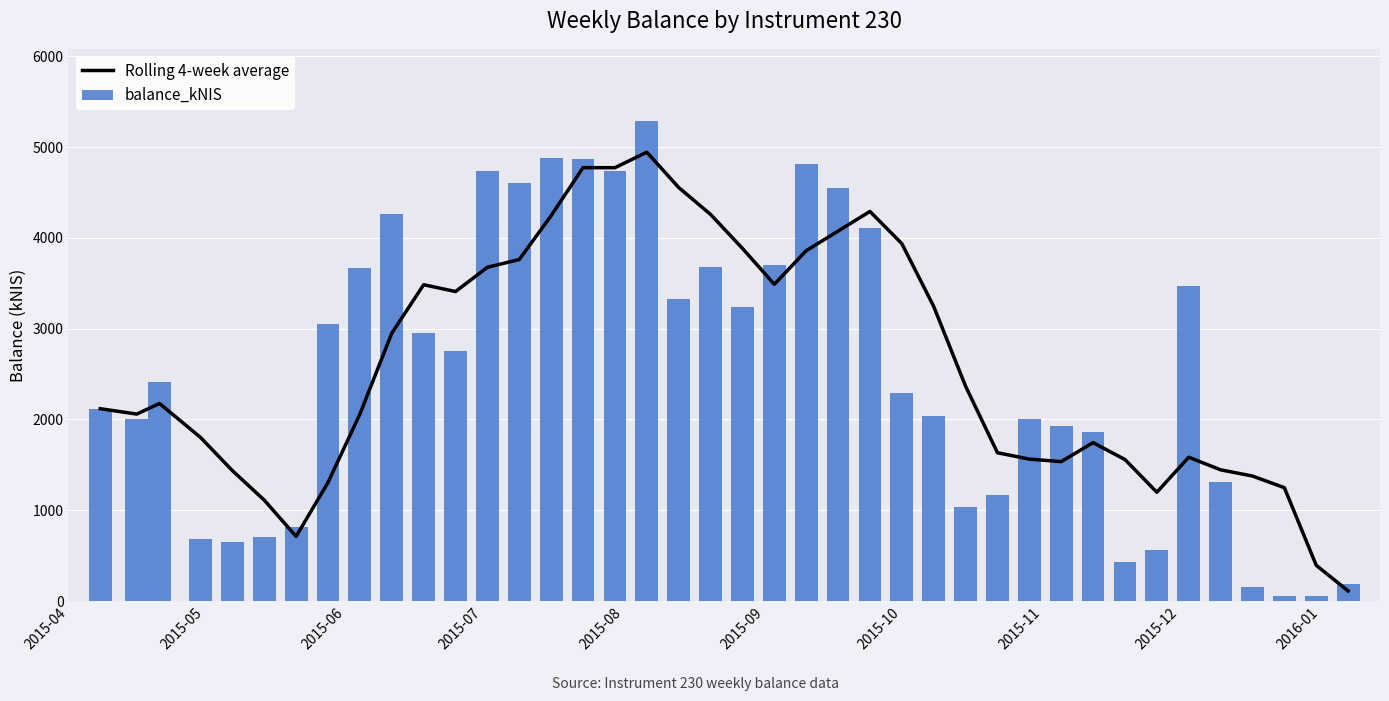

What is the difference between the maximum and second lowest values in the balance_kNIS series?

5235.7